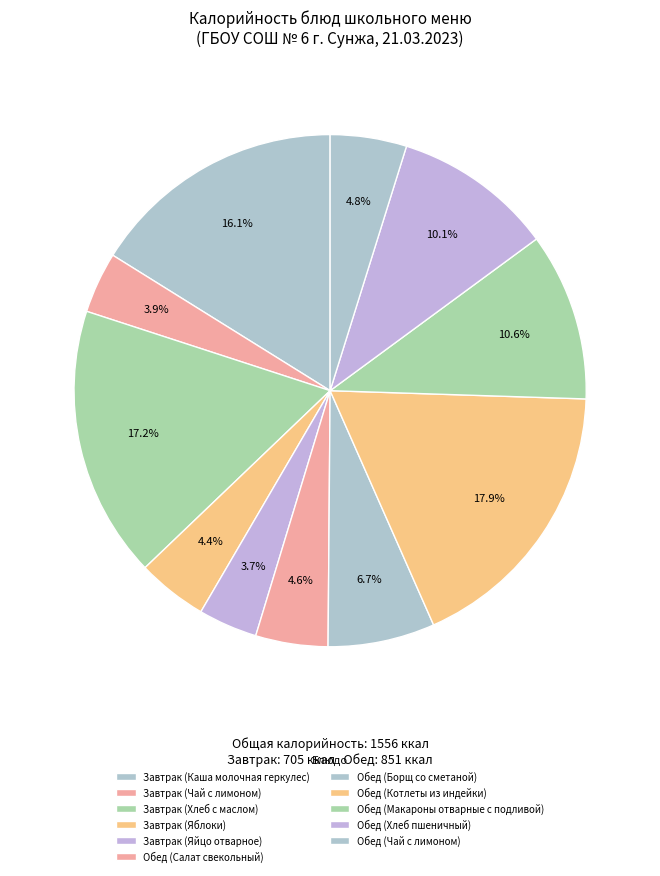

How many slices are in this pie chart?

11